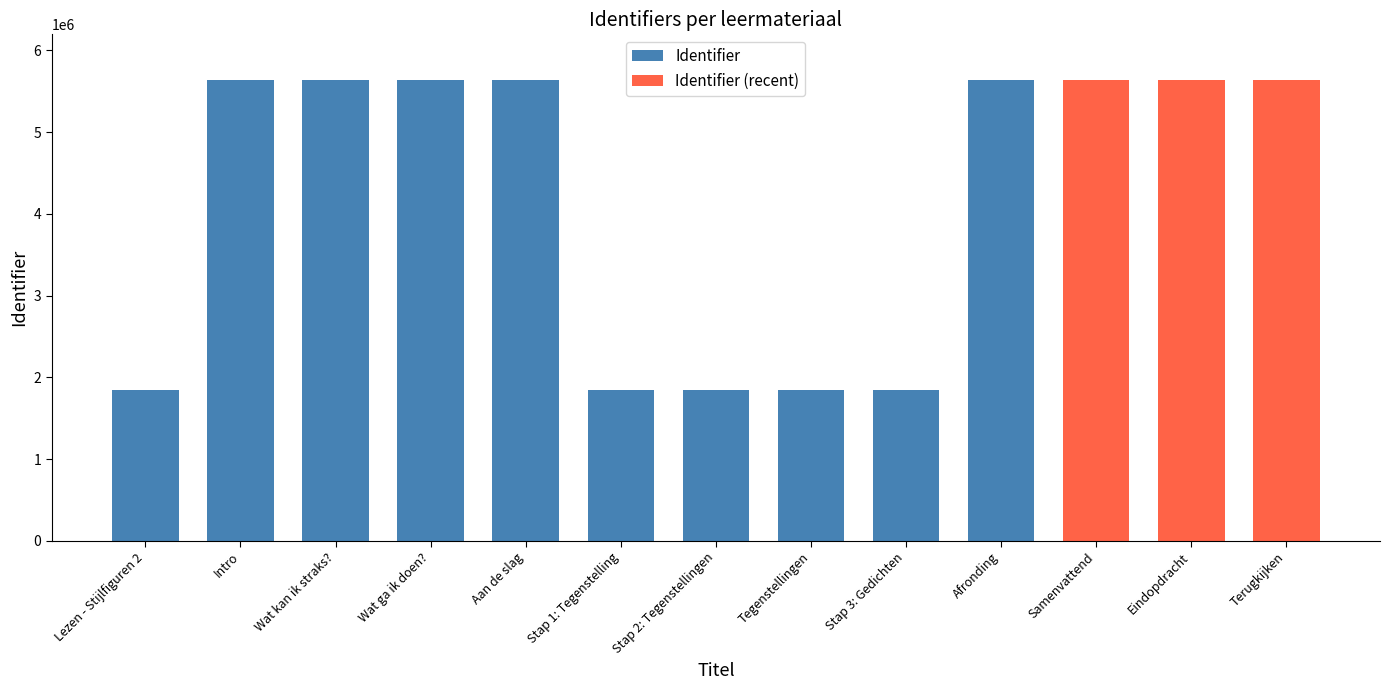

At which label is the value closest to 3741718?

Intro